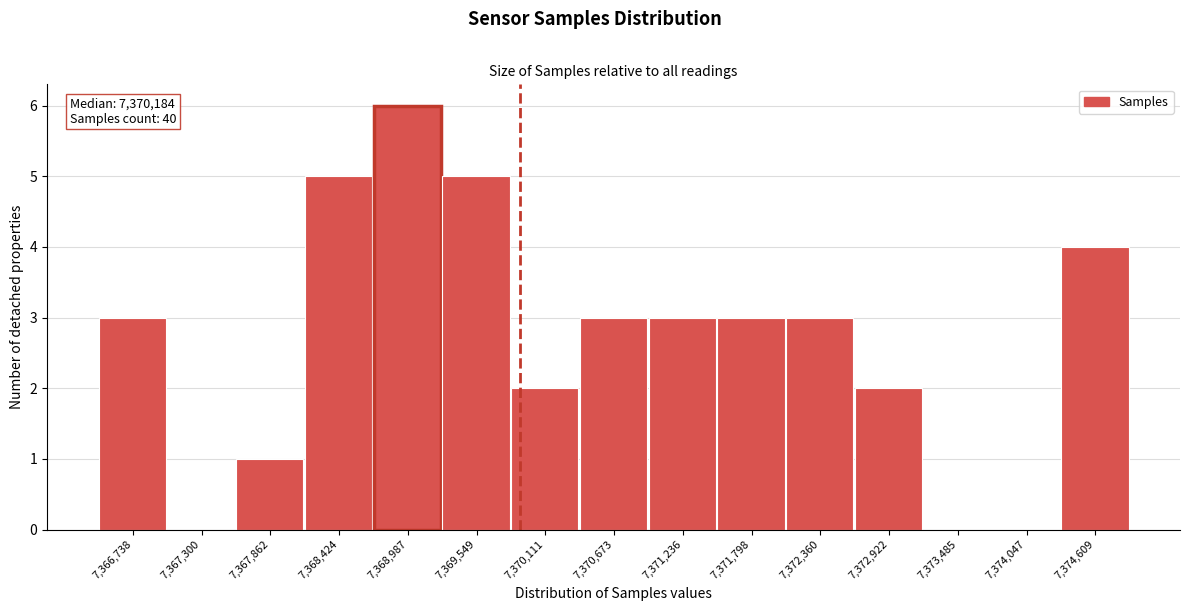

Reading right to left, transcribe all the data shown in this chart.

7,374,609=4	7,374,047=0	7,373,485=0	7,372,922=2	7,372,360=3	7,371,798=3	7,371,236=3	7,370,673=3	7,370,111=2	7,369,549=5	7,368,987=6	7,368,424=5	7,367,862=1	7,367,300=0	7,366,738=3